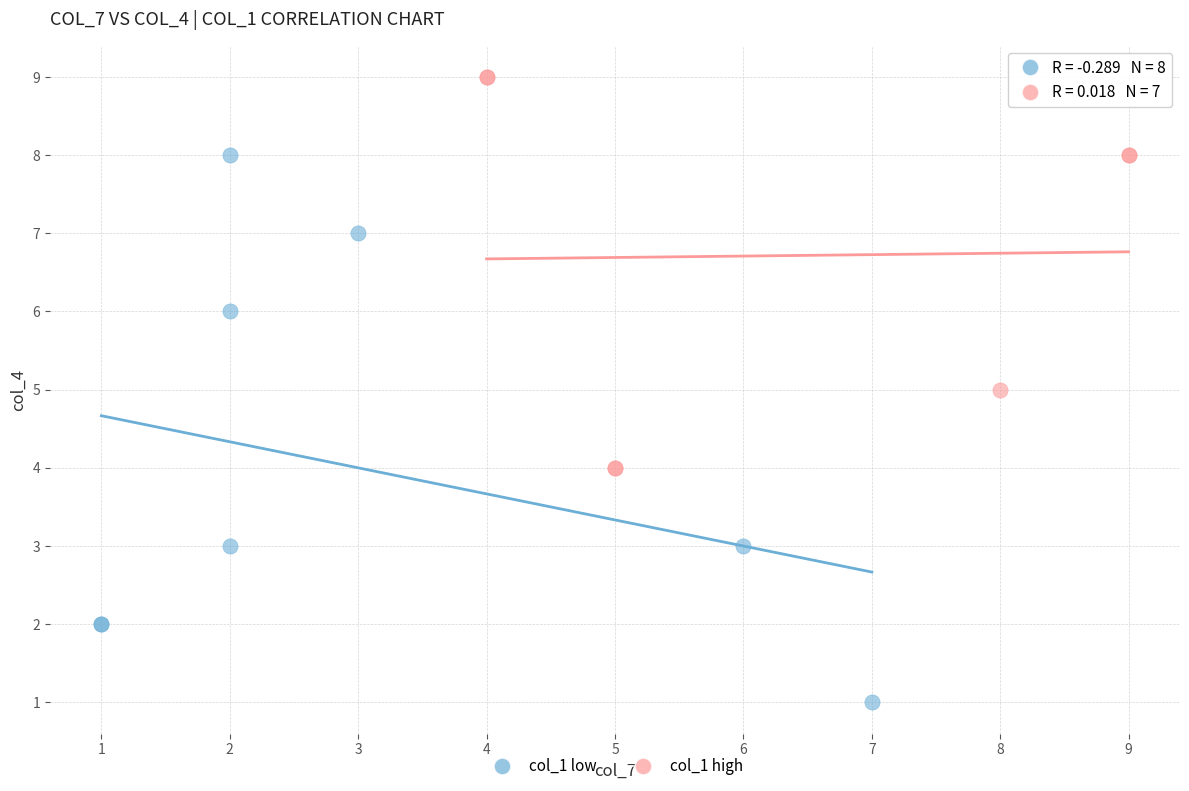

Which series reaches the maximum Y coordinate?

col_1 high